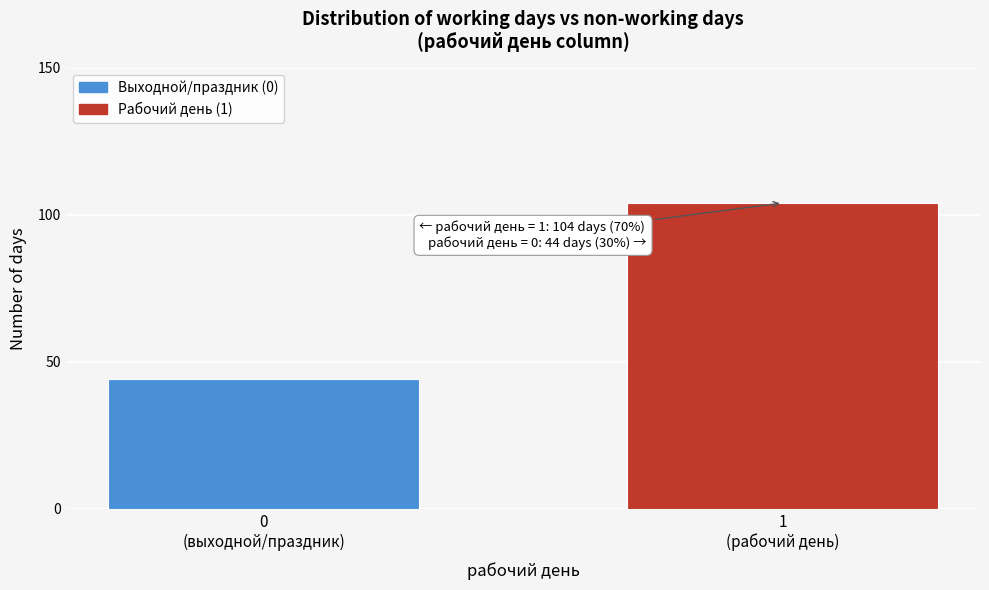

Reading right to left, what are all the values shown in this chart?

104	44